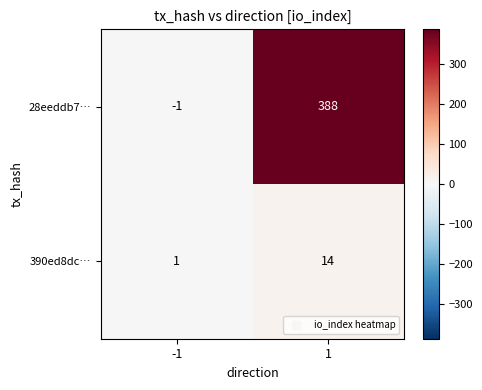

Which label corresponds to the smallest value in the chart?

-1